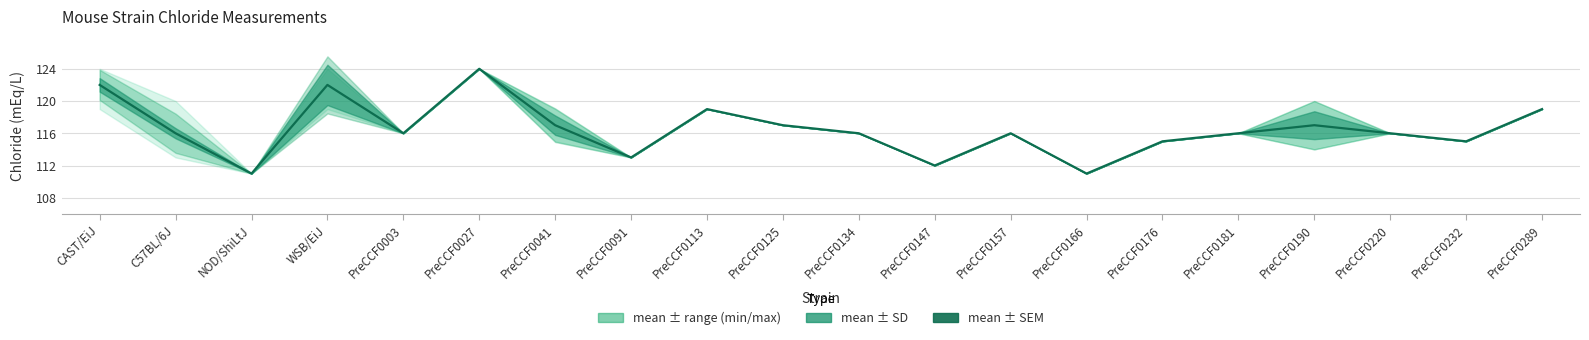

Read the value at PreCCF0181, to the nearest 5.

115